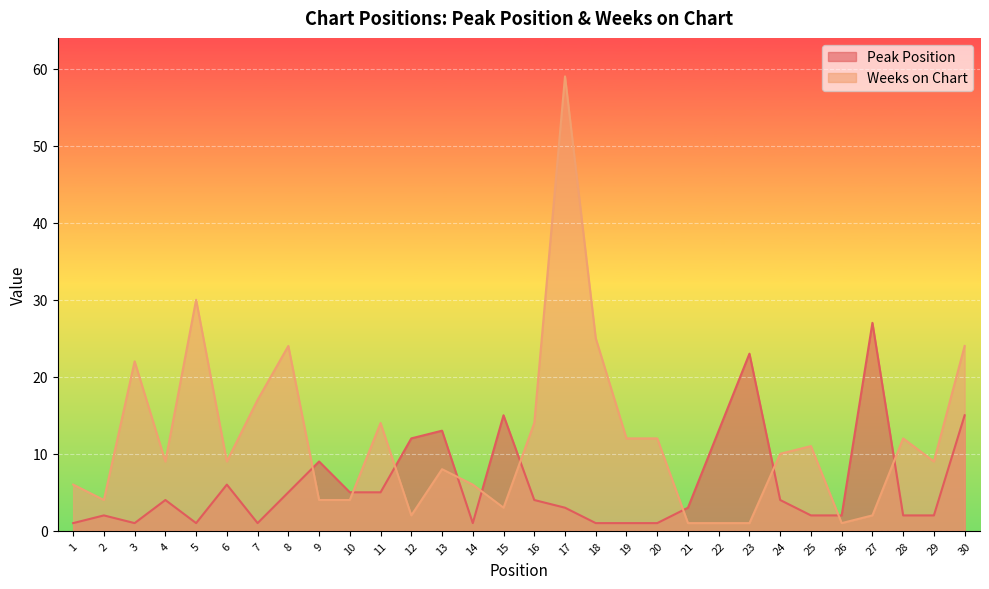

What are all the series names shown in the legend?

Peak Position, Weeks on Chart